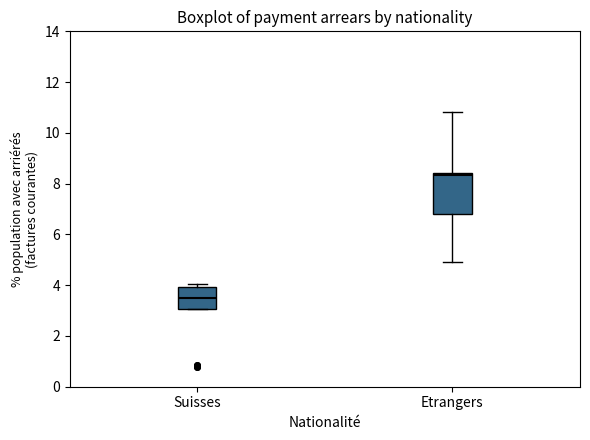

Where is the upper edge of the box for Suisses on the y-axis? The values are not printed on the chart, so give them approximately, as read against the axis.

4.0